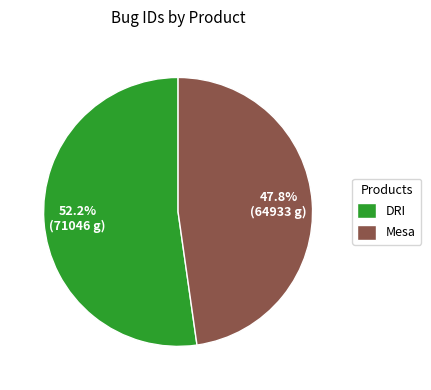

True or false: Mesa accounts for 48% of the total.

True